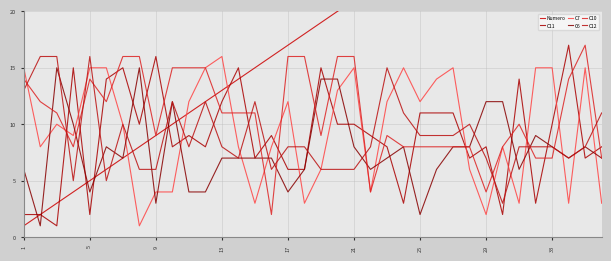

Does the chart have visible grid lines?

Yes